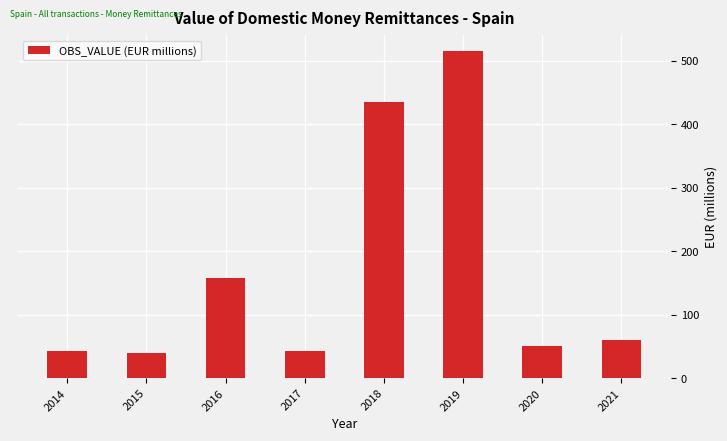

What is the difference between the second highest and second lowest values?

392.2